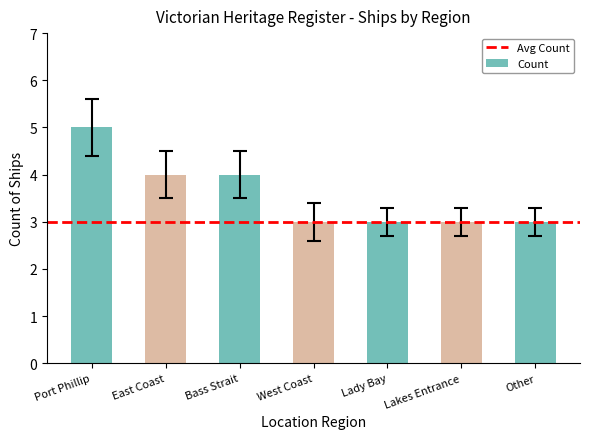

What is the average value?

4